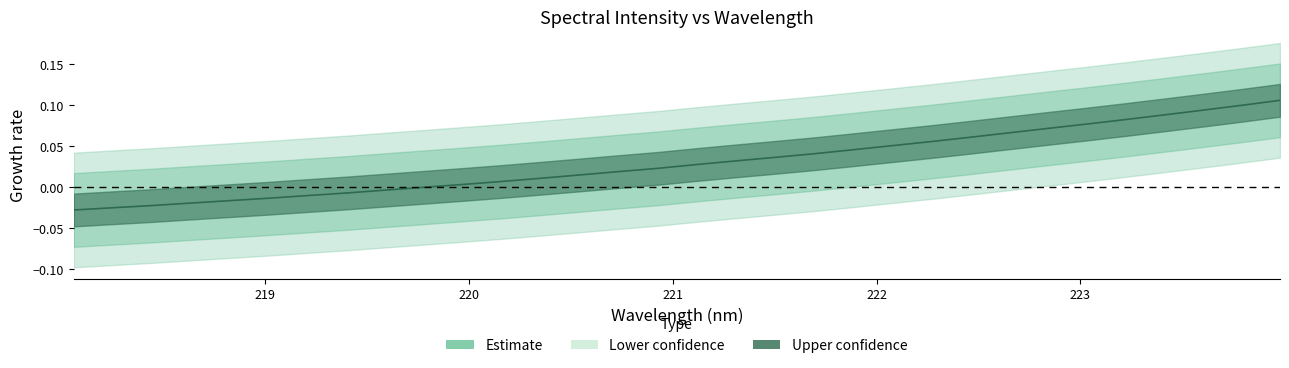

How many values are below zero?

10